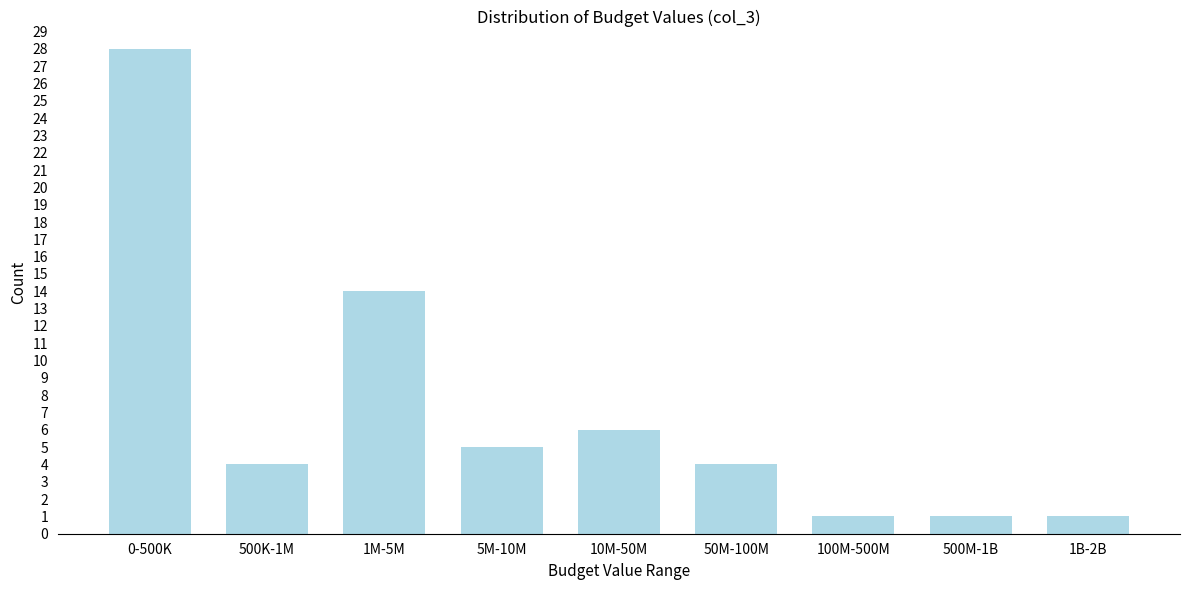

Reading left to right, what are all the values shown in this chart?

0-500K=28	500K-1M=4	1M-5M=14	5M-10M=5	10M-50M=6	50M-100M=4	100M-500M=1	500M-1B=1	1B-2B=1